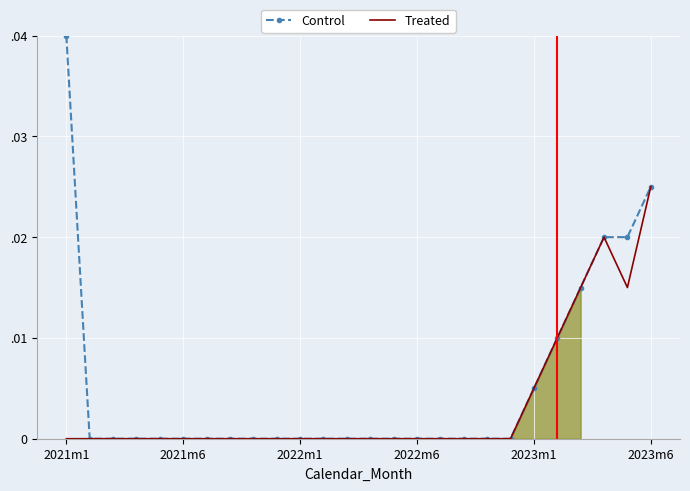

True or false: Control and Treated intersect in this chart.

False